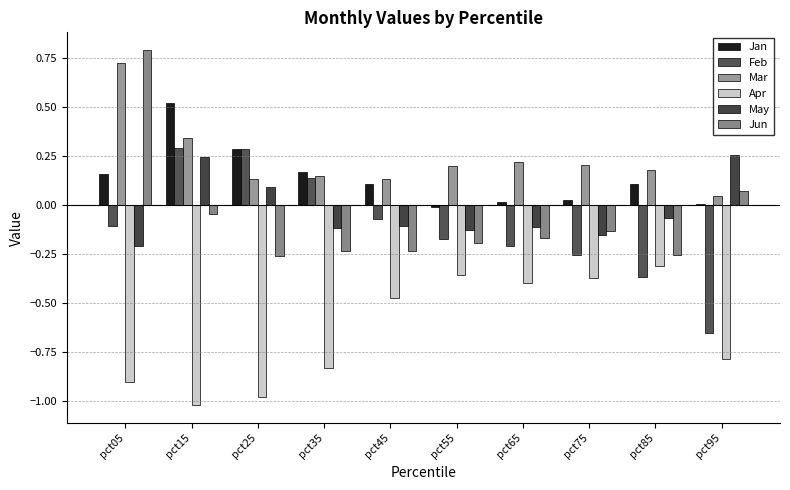

Count the number of categories in the chart.

10